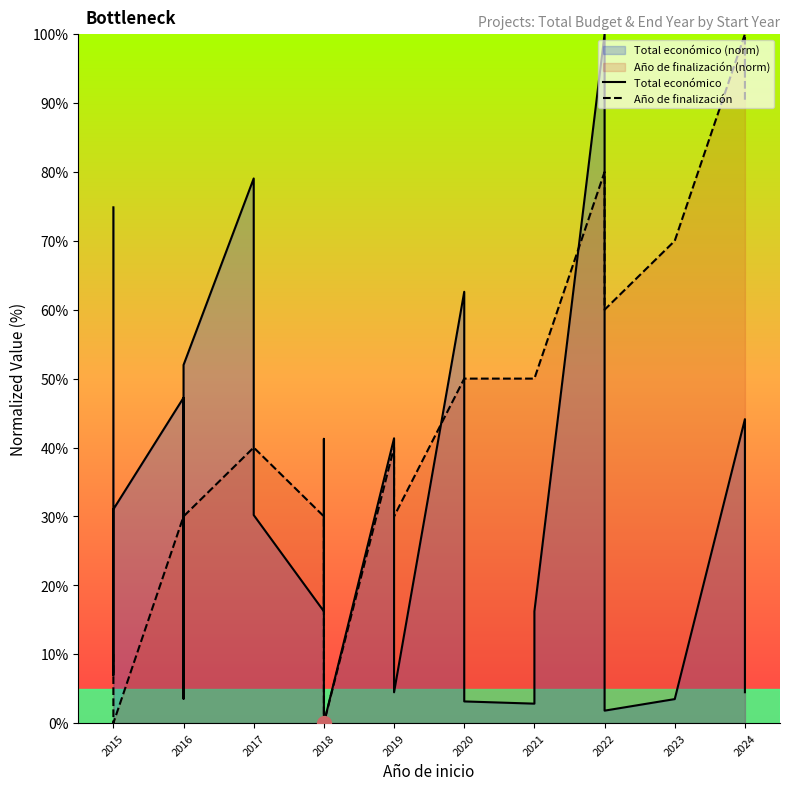

True or false: Total económico and Año de finalización intersect in this chart.

True